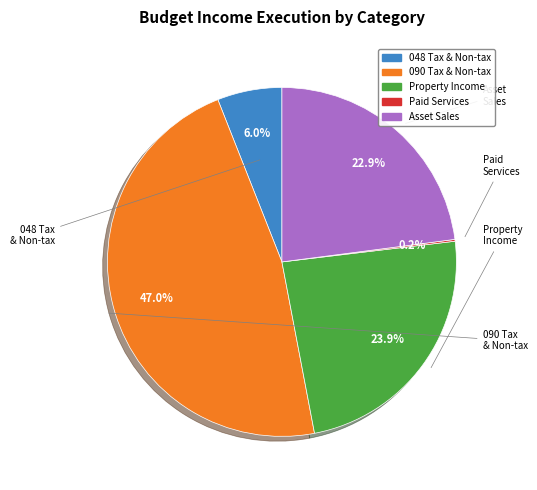

To the nearest percent, what is the difference between the largest and smallest slice percentages?

47%